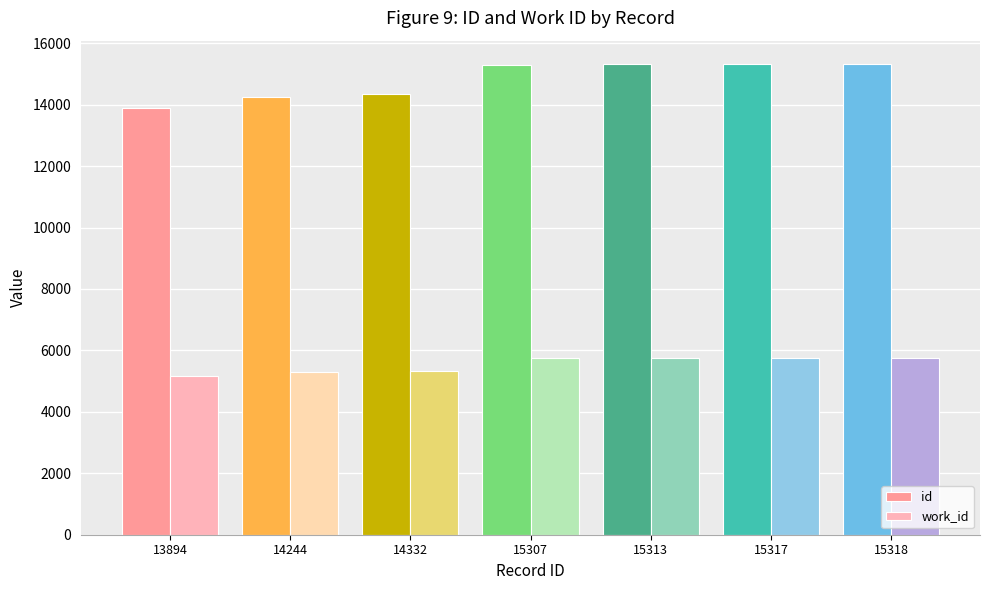

Rank the series by their average value, from highest to lowest.

id, work_id